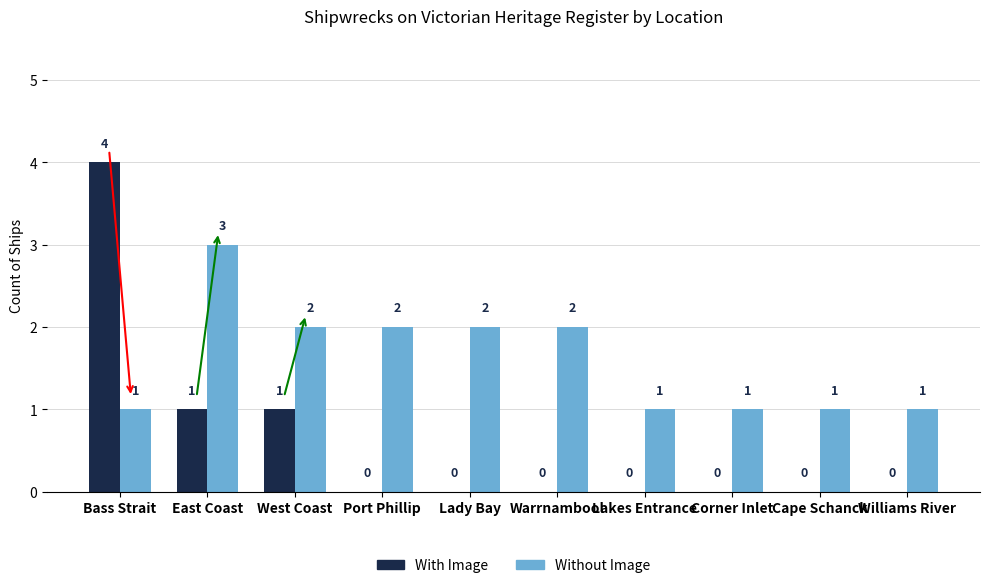

What is the sum of all With Image values?

6